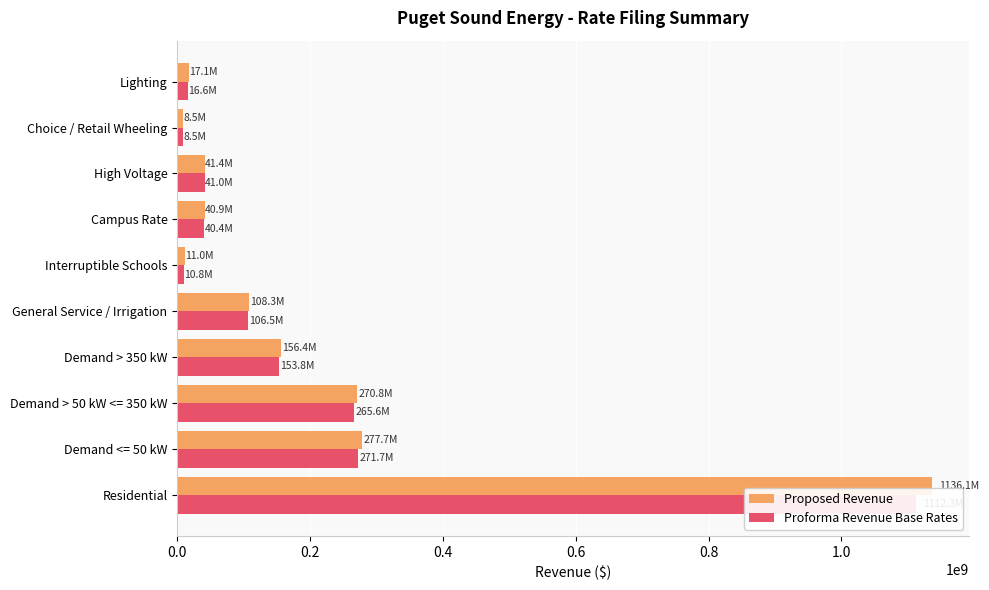

What is the lowest value of the Proposed Revenue series?

8476512